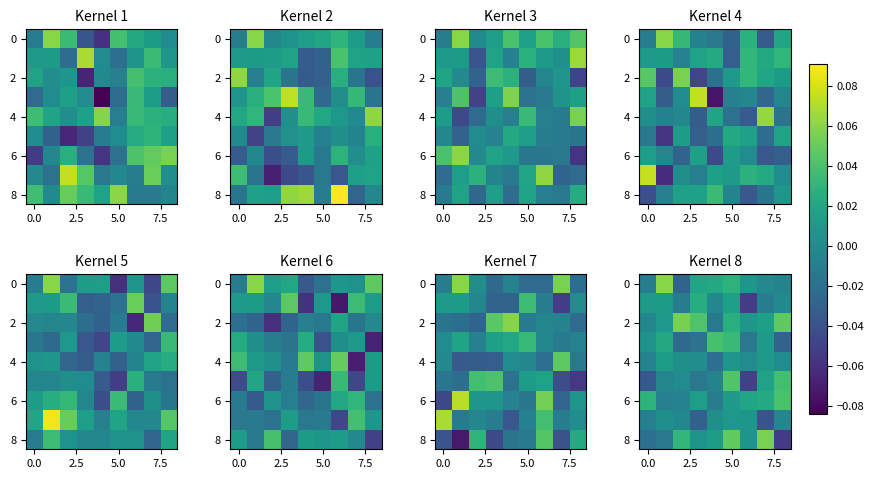

How many values in 6 are below zero?

3